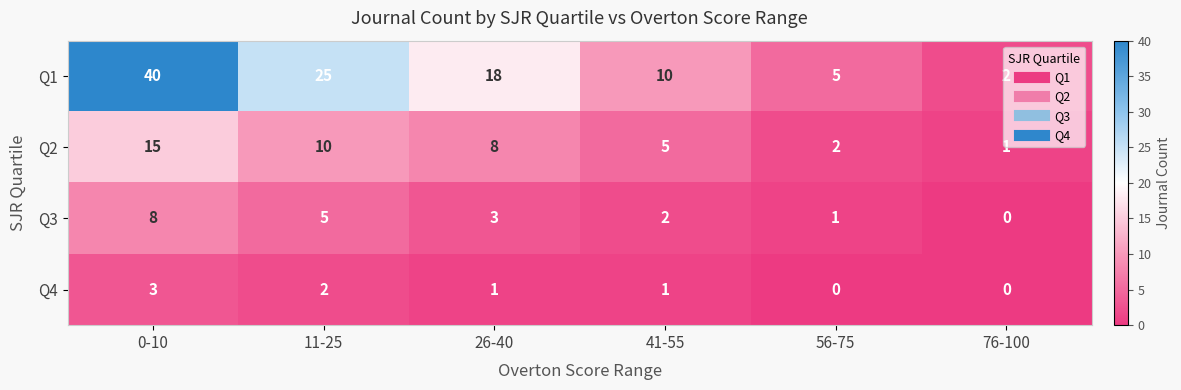

Count the number of categories in the chart.

6